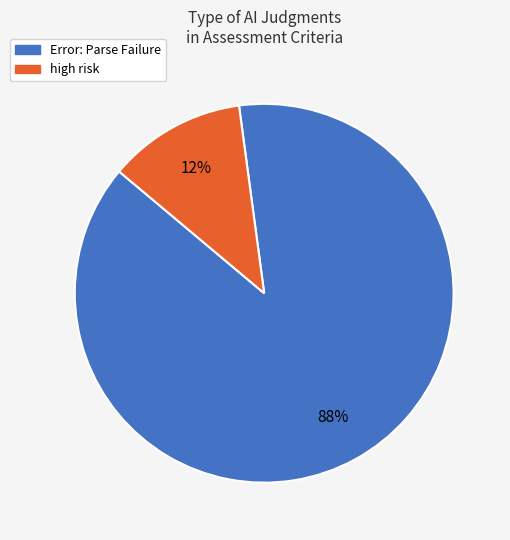

Count the number of slices in the pie.

2